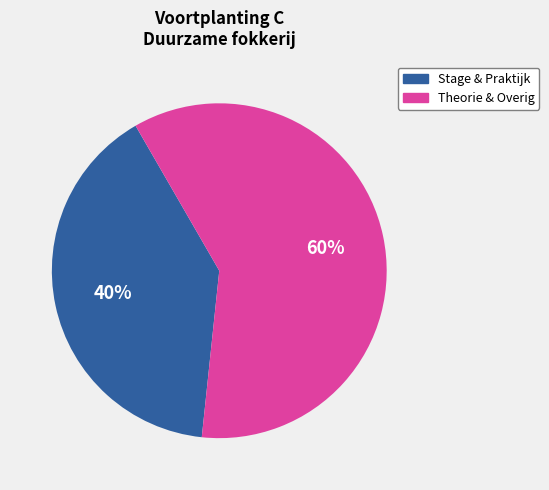

Count the number of slices in the pie.

2